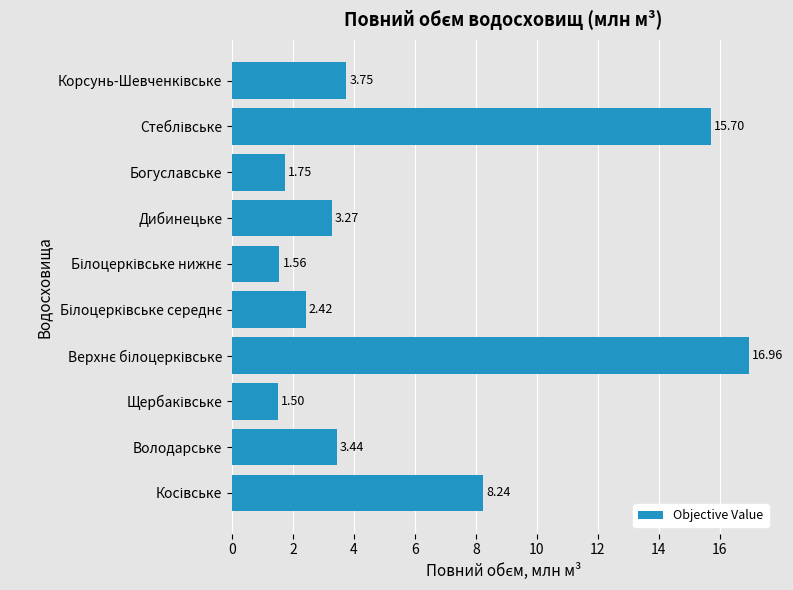

Between Володарське and Дибинецьке, which is larger?

Володарське